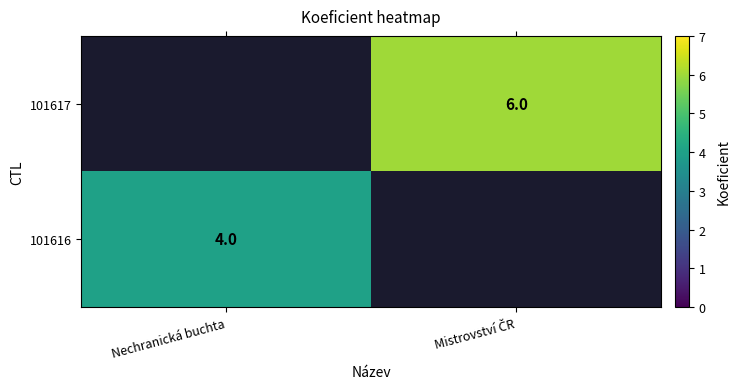

Is it true that 101616 equals 4 at Nechranická buchta?

True